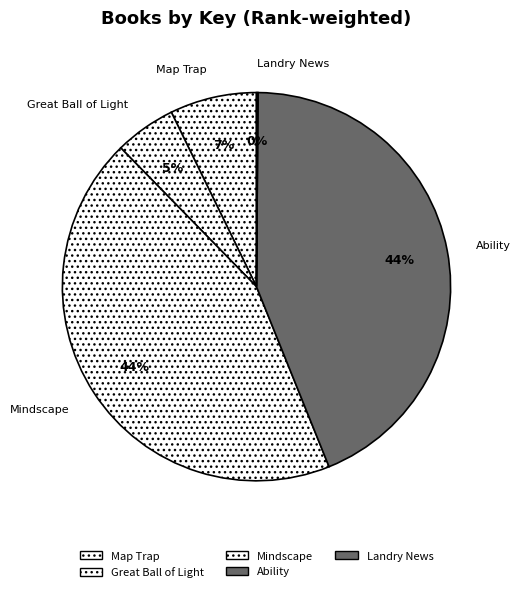

What percentage is the Mindscape slice, to the nearest percent?

44%